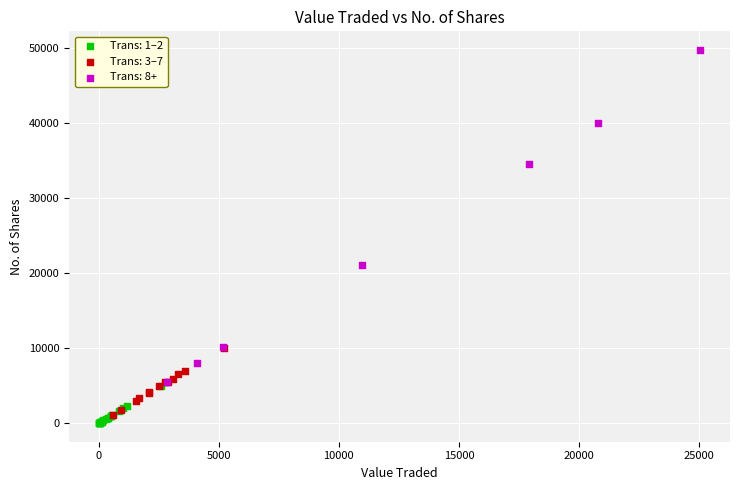

Which series contains the highest Y value?

Trans: 8+